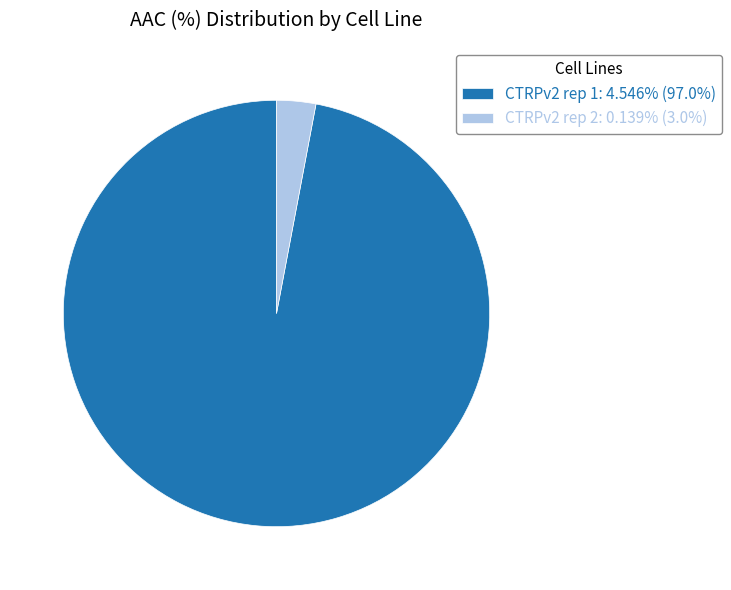

Rank the categories by value from highest to lowest.

CTRPv2 rep 1, CTRPv2 rep 2